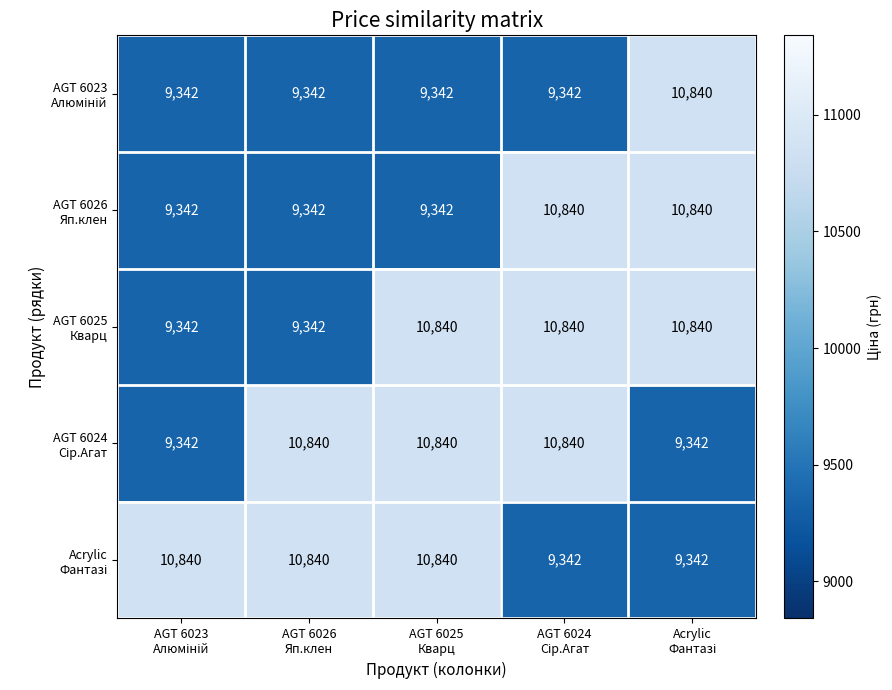

Which series has the largest range (max minus min)?

AGT 6023 Алюміній